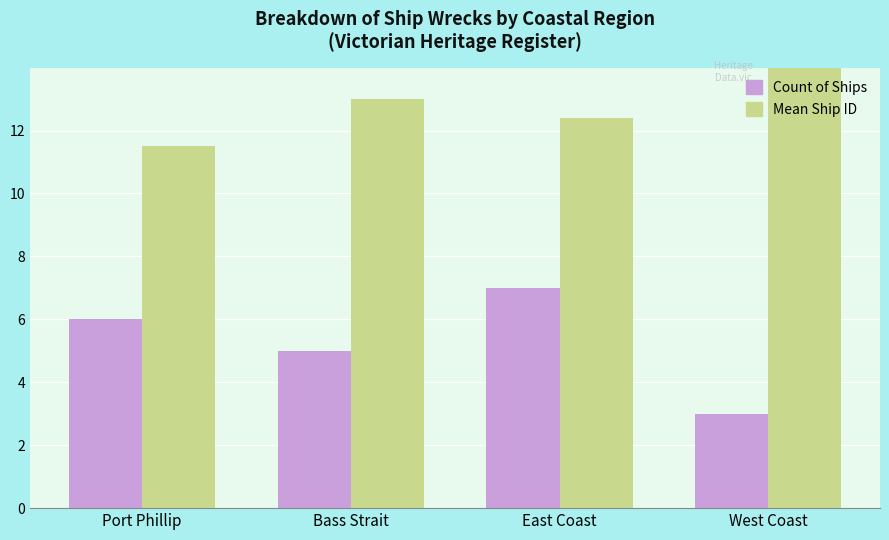

What value does the Mean Ship ID series have at Bass Strait?

13.0